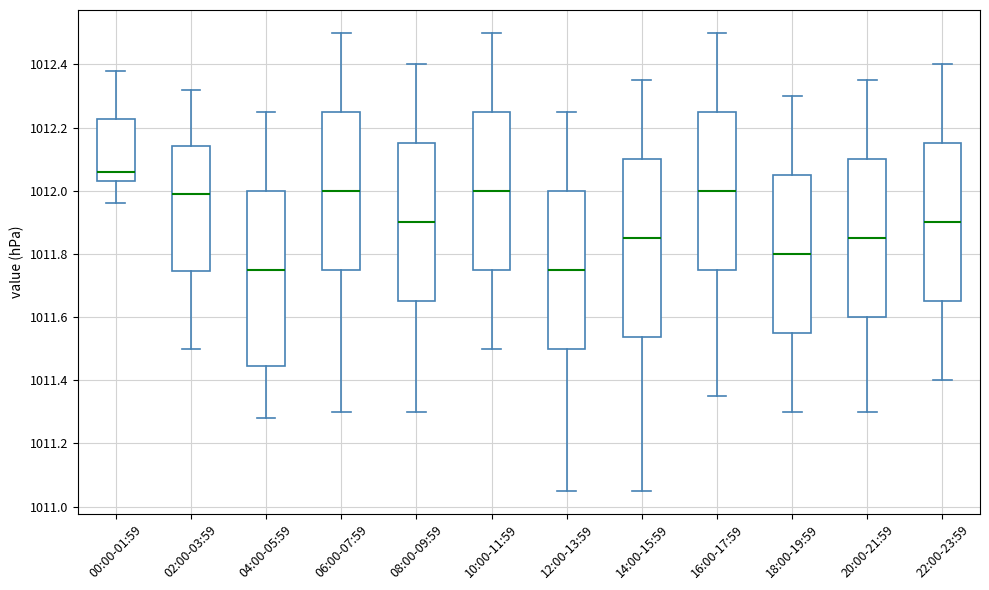

Reading left to right, transcribe this box plot: for each box, give where its median line is, the range the box spans, and where its two whiskers end, as read against the y-axis. The values are not printed on the chart, so give them approximately, as read against the axis.

00:00-01:59: median 1012.06, box 1012.04 to 1012.22, whiskers 1011.96 to 1012.38
02:00-03:59: median 1012.00, box 1011.74 to 1012.14, whiskers 1011.50 to 1012.32
04:00-05:59: median 1011.76, box 1011.44 to 1012.00, whiskers 1011.28 to 1012.26
06:00-07:59: median 1012.00, box 1011.76 to 1012.26, whiskers 1011.30 to 1012.50
08:00-09:59: median 1011.90, box 1011.66 to 1012.16, whiskers 1011.30 to 1012.40
10:00-11:59: median 1012.00, box 1011.76 to 1012.26, whiskers 1011.50 to 1012.50
12:00-13:59: median 1011.76, box 1011.50 to 1012.00, whiskers 1011.06 to 1012.26
14:00-15:59: median 1011.86, box 1011.54 to 1012.10, whiskers 1011.06 to 1012.36
16:00-17:59: median 1012.00, box 1011.76 to 1012.26, whiskers 1011.36 to 1012.50
18:00-19:59: median 1011.80, box 1011.56 to 1012.06, whiskers 1011.30 to 1012.30
20:00-21:59: median 1011.86, box 1011.60 to 1012.10, whiskers 1011.30 to 1012.36
22:00-23:59: median 1011.90, box 1011.66 to 1012.16, whiskers 1011.40 to 1012.40